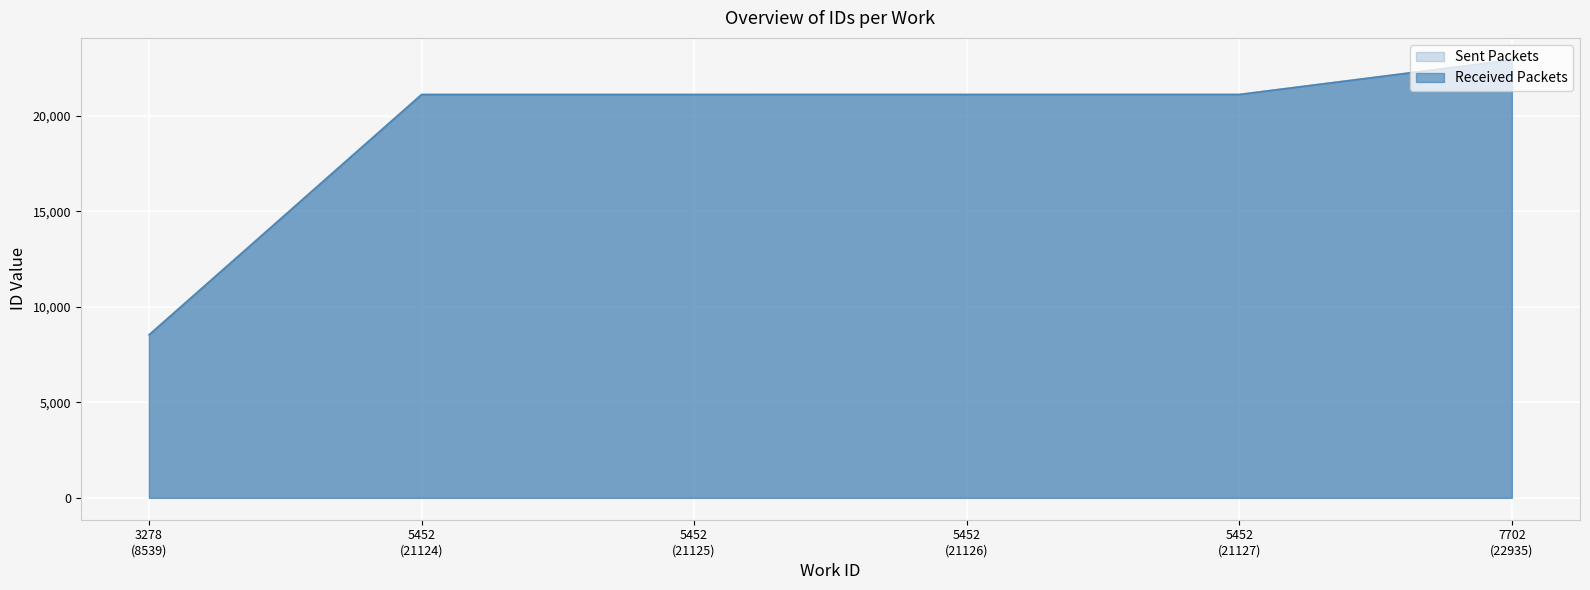

The value of Sent Packets at 5452 (21125) is 29728. True or false?

False